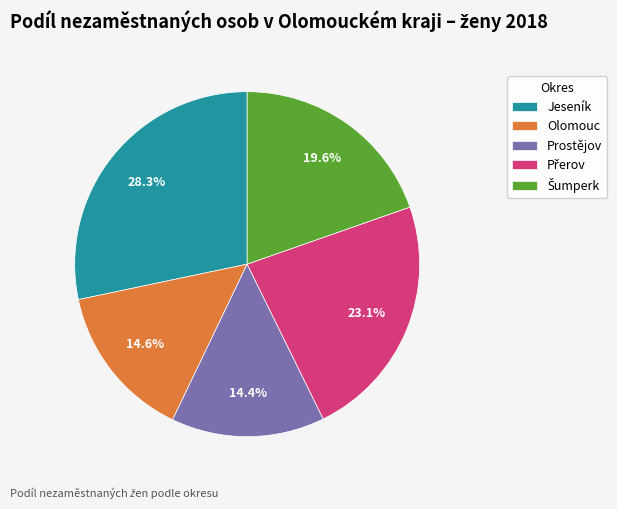

Approximately how many times larger is the value at Jeseník compared to Prostějov?

2.0